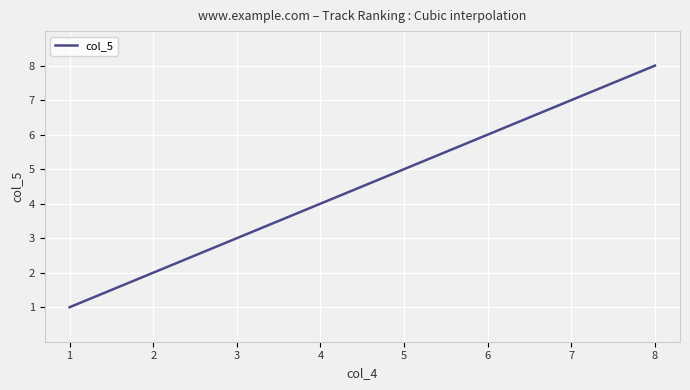

What is the difference between the maximum and minimum values?

7.0